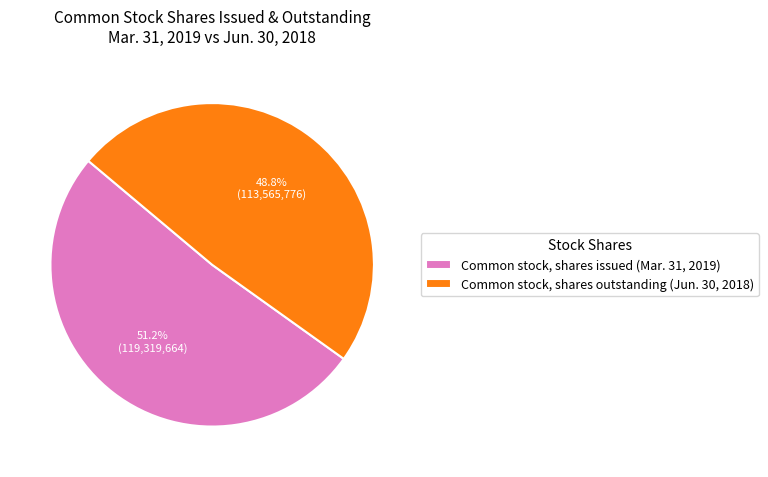

Combined, what portion of the pie is Common stock, shares outstanding (Jun. 30, 2018) and Common stock, shares issued (Mar. 31, 2019)?

100.0%